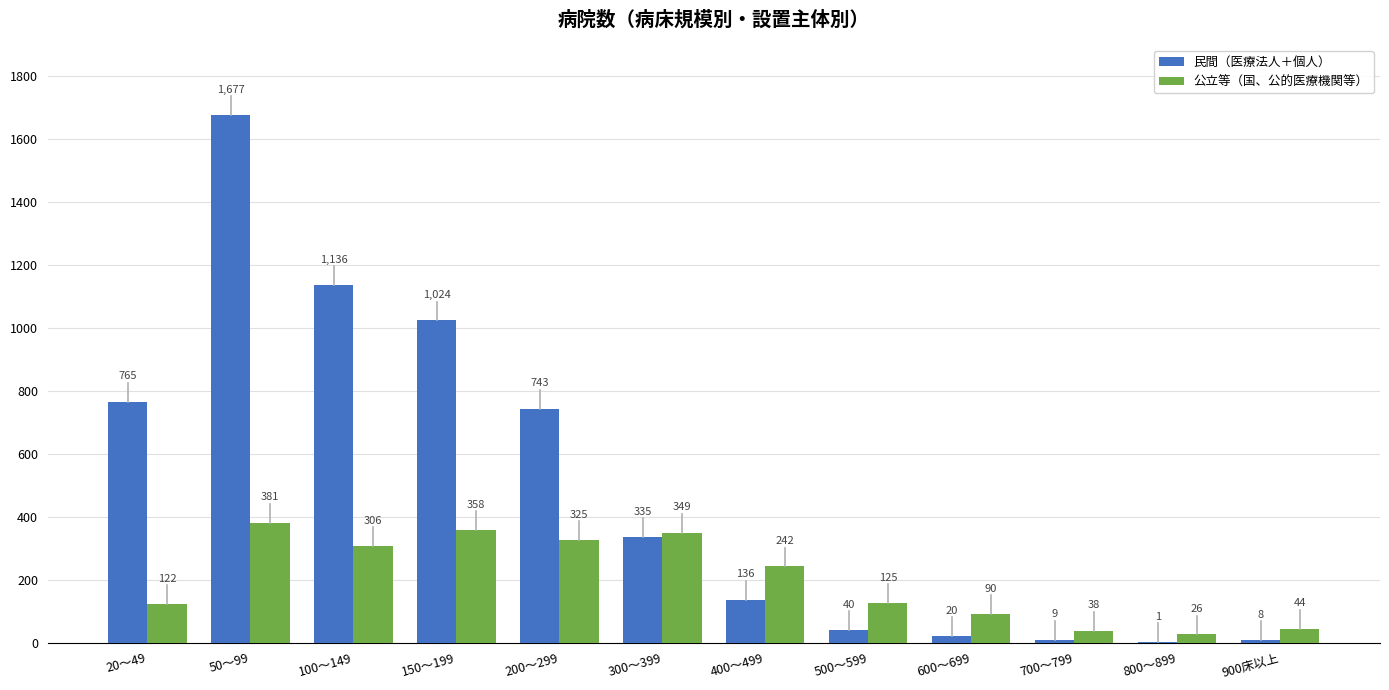

How many categories are shown in the chart?

12